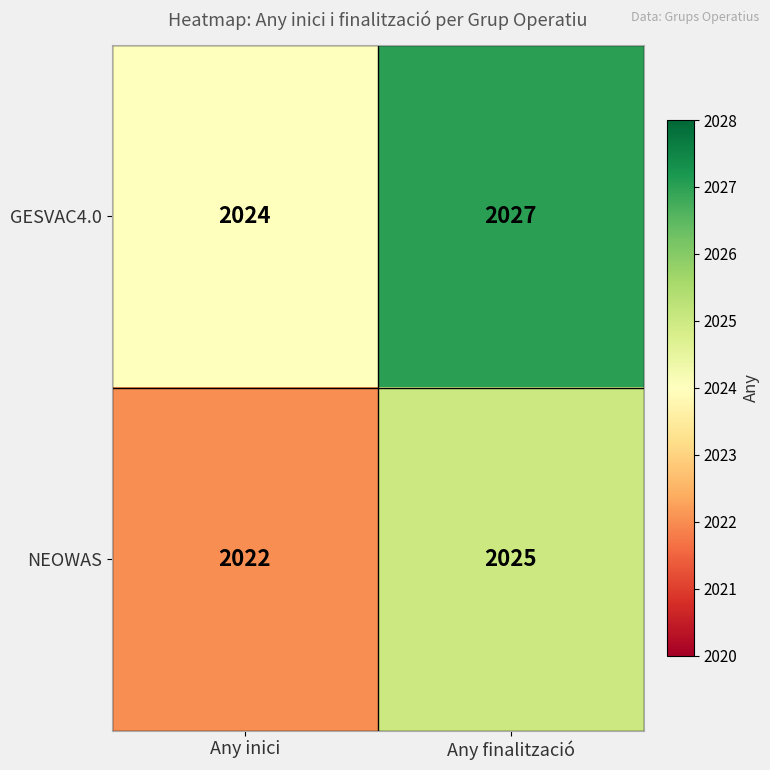

What is the highest value of the GESVAC4.0 series?

2027